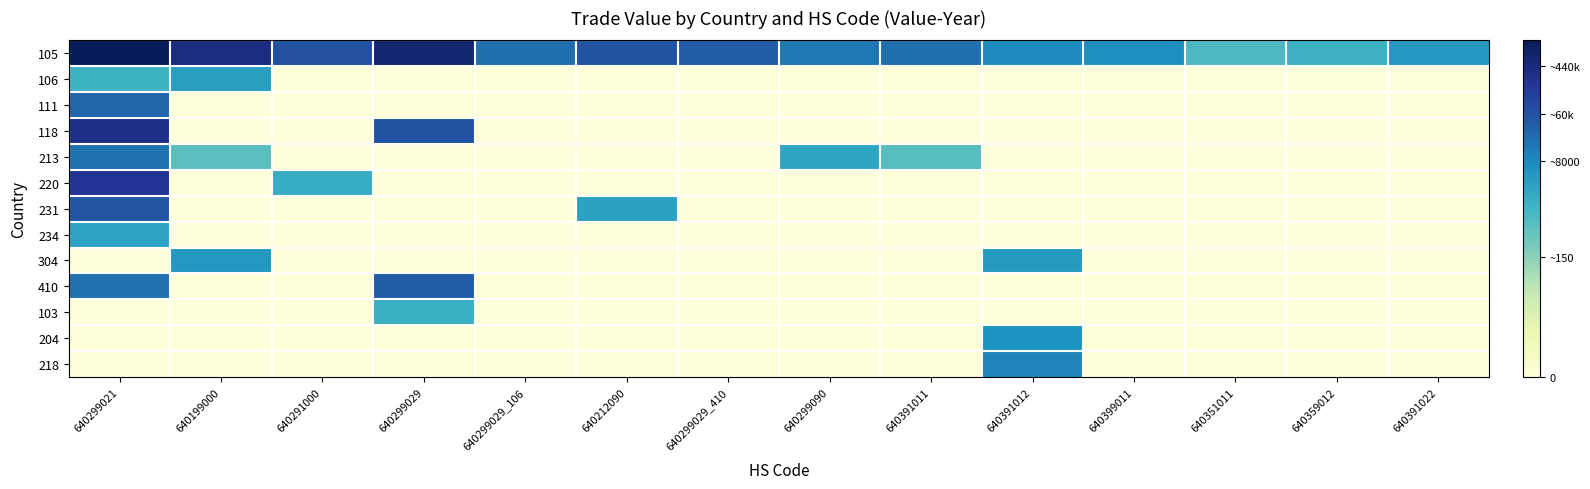

How many series are shown in this chart?

13